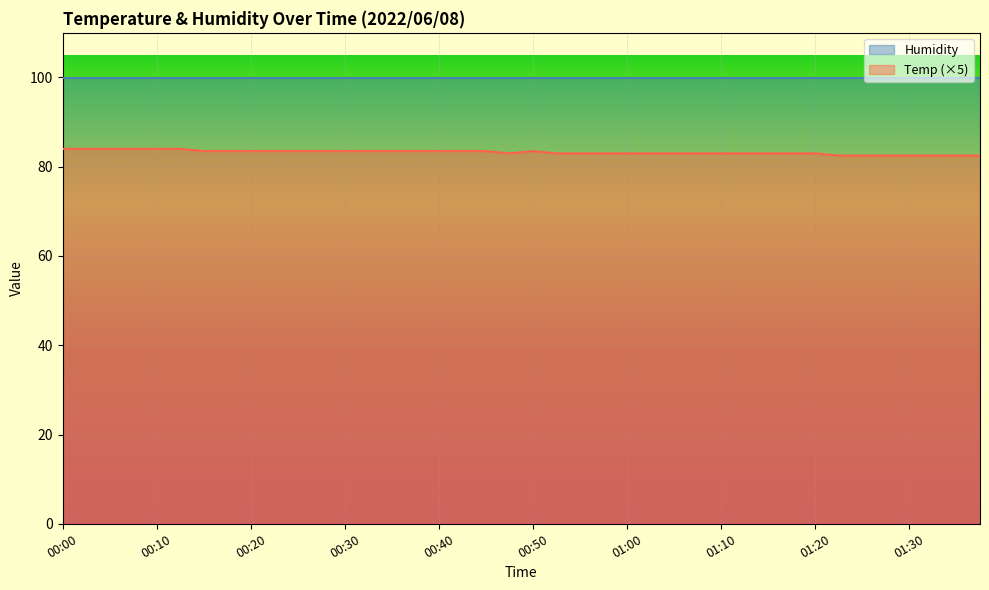

What position from the left is 01:30?

37